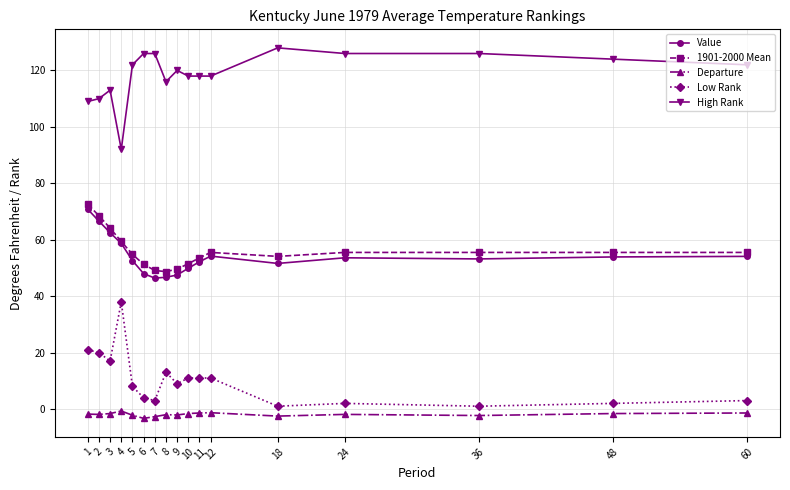

True or false: Low Rank has more than 2 interior local peaks.

True